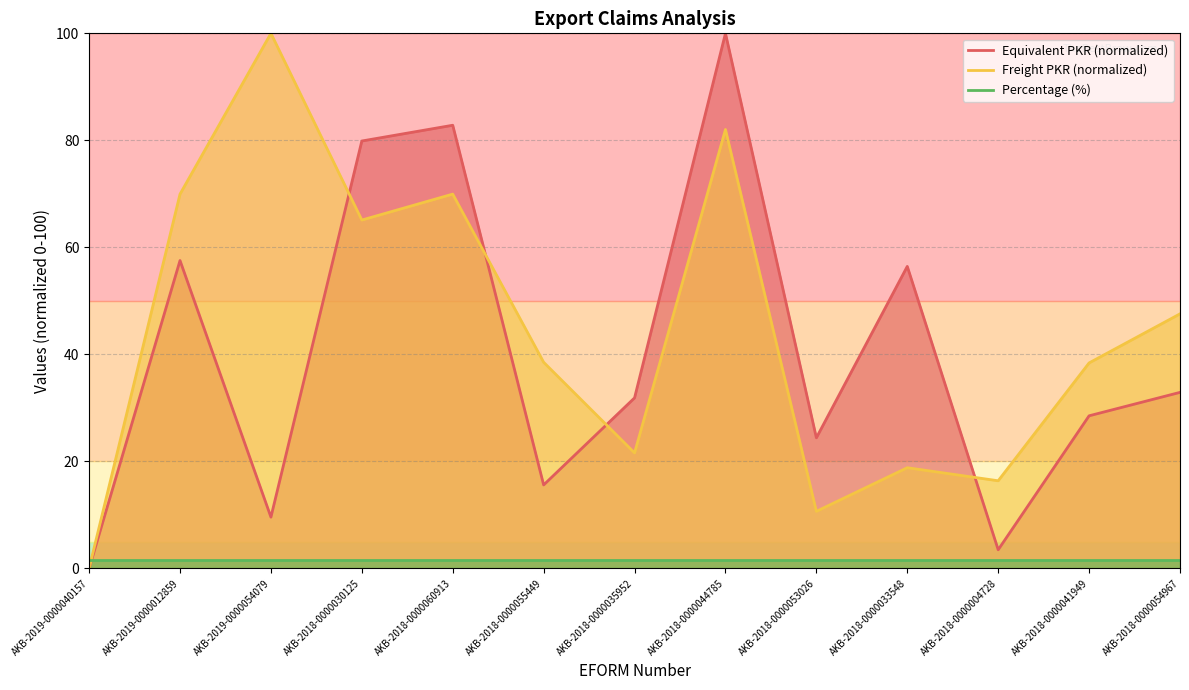

What is the value of the Freight (PKR) point at the 12th from the left?

38.4